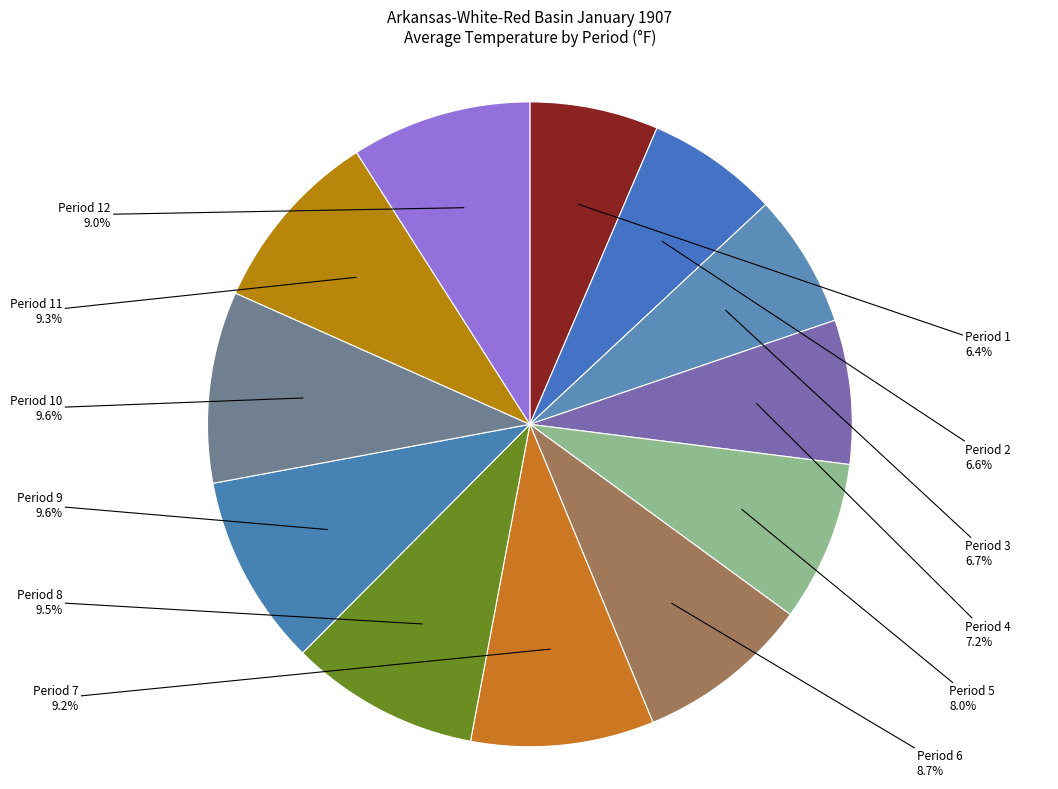

Combined, what portion of the pie is Period 3 and Period 9?

16.3%